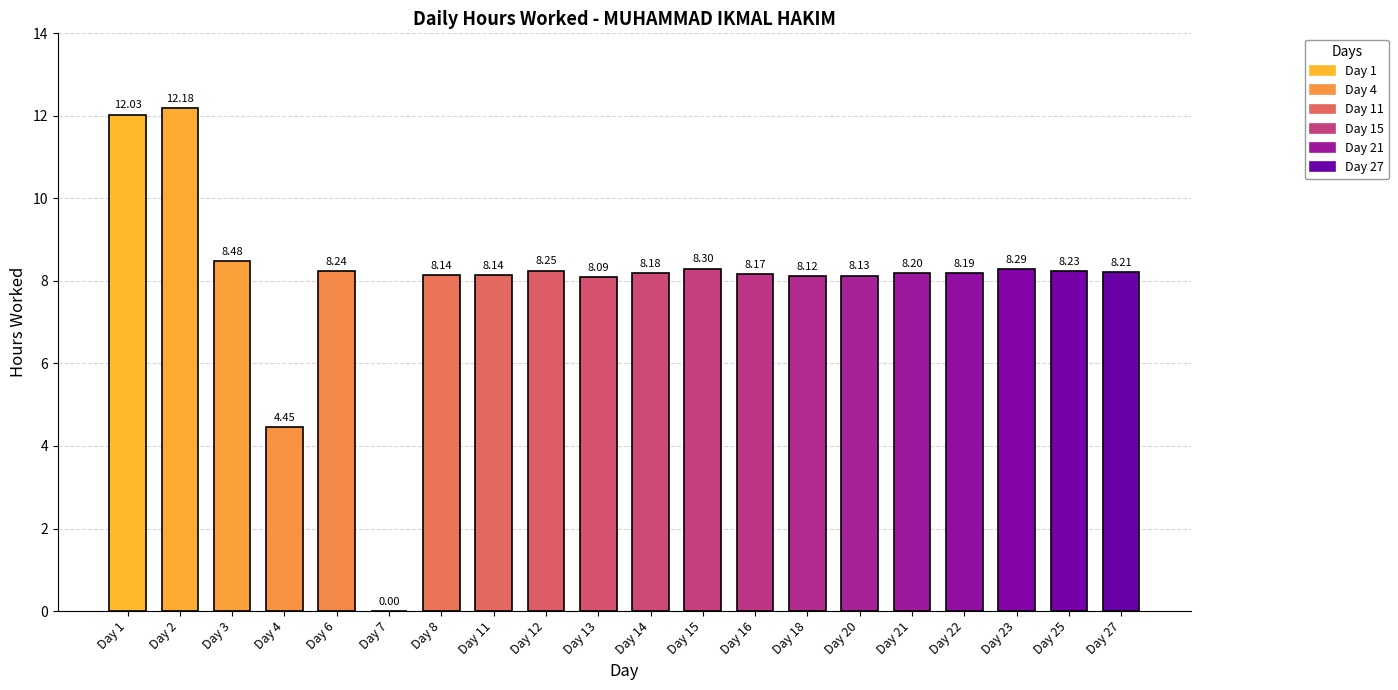

Reading left to right, what are all the values shown in this chart?

12.0	12.2	8.5	4.5	8.2	0.0	8.1	8.1	8.2	8.1	8.2	8.3	8.2	8.1	8.1	8.2	8.2	8.3	8.2	8.2